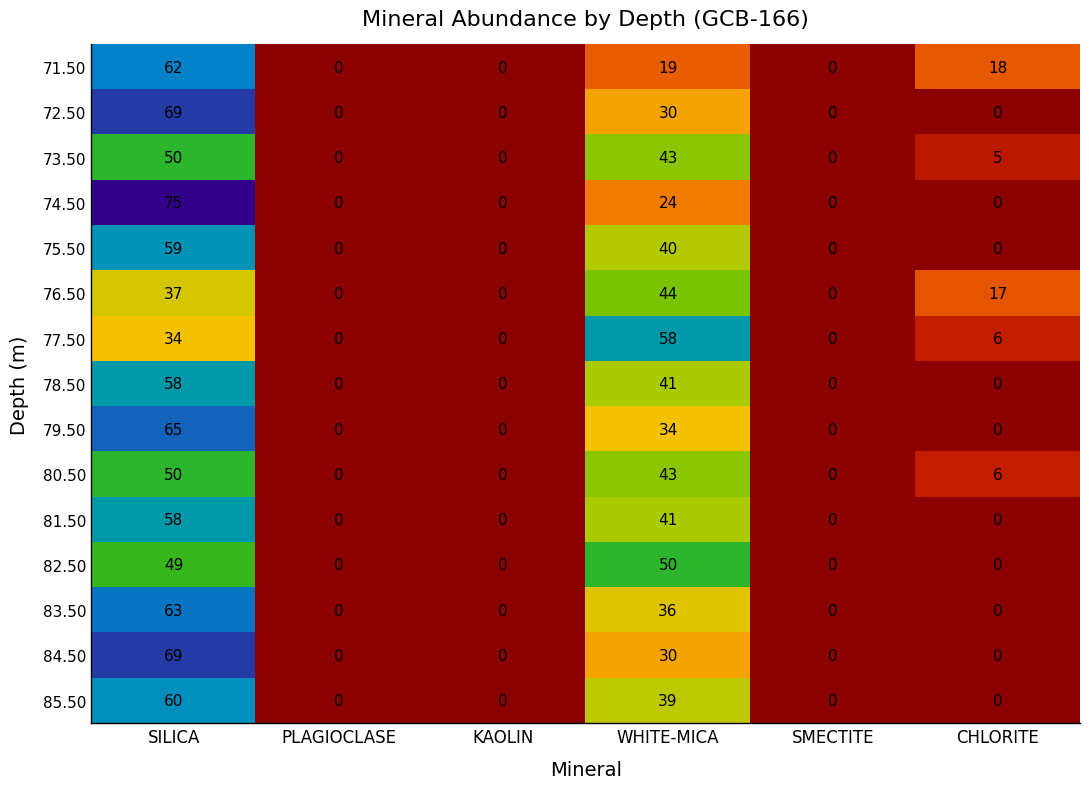

What is the difference between the second highest and second lowest values in the 79.50 series?

34